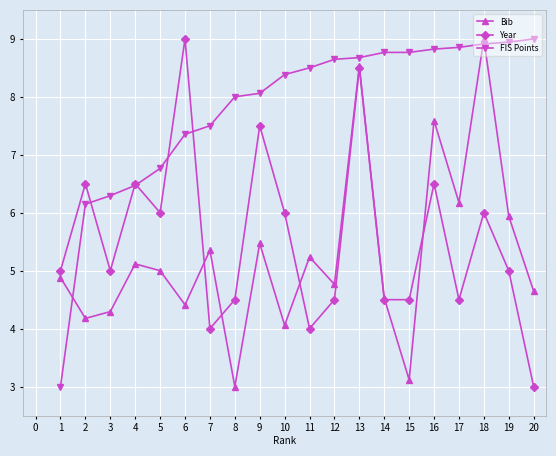

Between which two adjacent categories do FIS Points and Year first intersect?

2 and 3